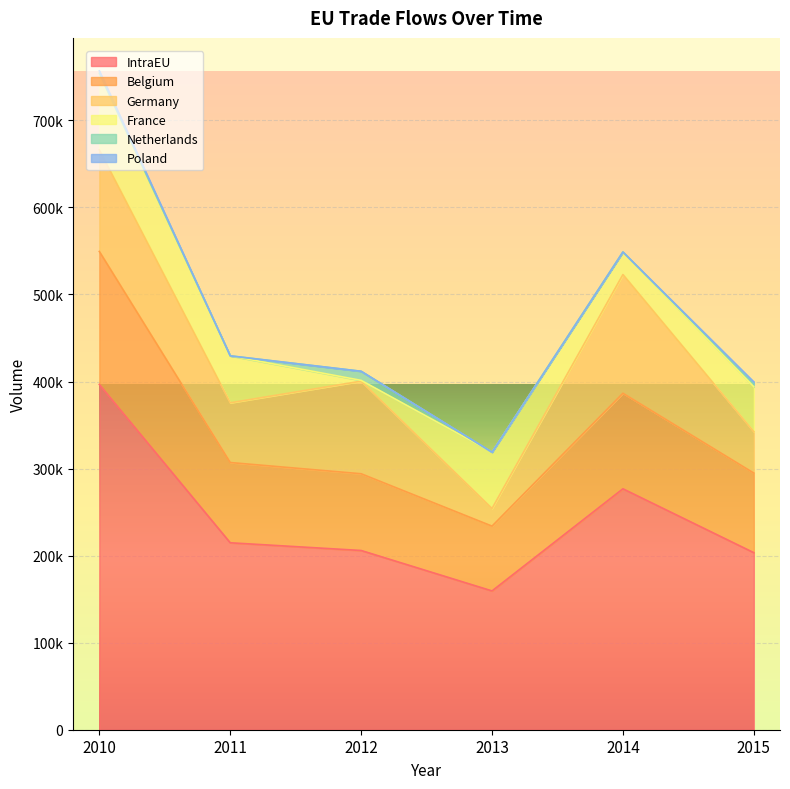

Reading left to right, list all the values displayed in this chart.

IntraEU: 2010=396643	2011=214745	2012=205887	2013=159431	2014=276748	2015=203368
Belgium: 2010=152763	2011=92195	2012=88155	2013=74442	2014=109776	2015=91424
Germany: 2010=116680	2011=68618	2012=106370	2013=20246	2014=136346	2015=47517
France: 2010=88023	2011=53932	2012=912	2013=64733	2014=25902	2015=51649
Netherlands: 2010=0	2011=0	2012=10450	2013=0	2014=16	2015=3696
Poland: 2010=2789	2011=0	2012=0	2013=0	2014=0	2015=1852